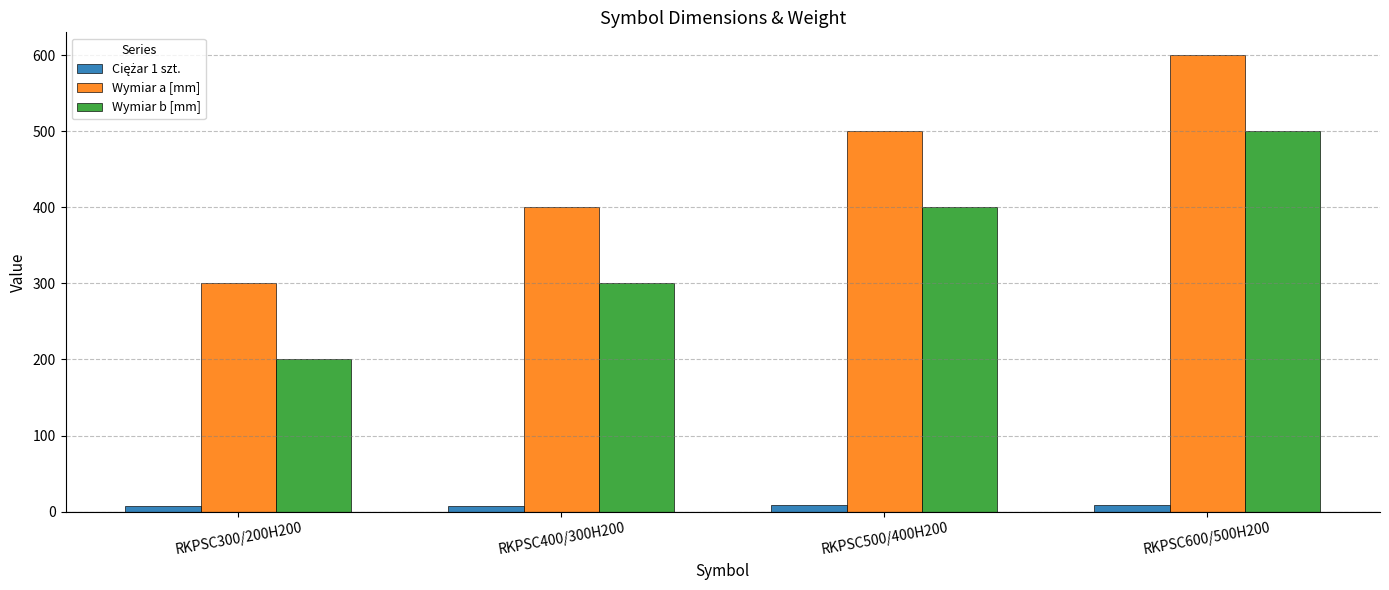

Which category has the lowest value in the Wymiar a [mm] series?

RKPSC300/200H200